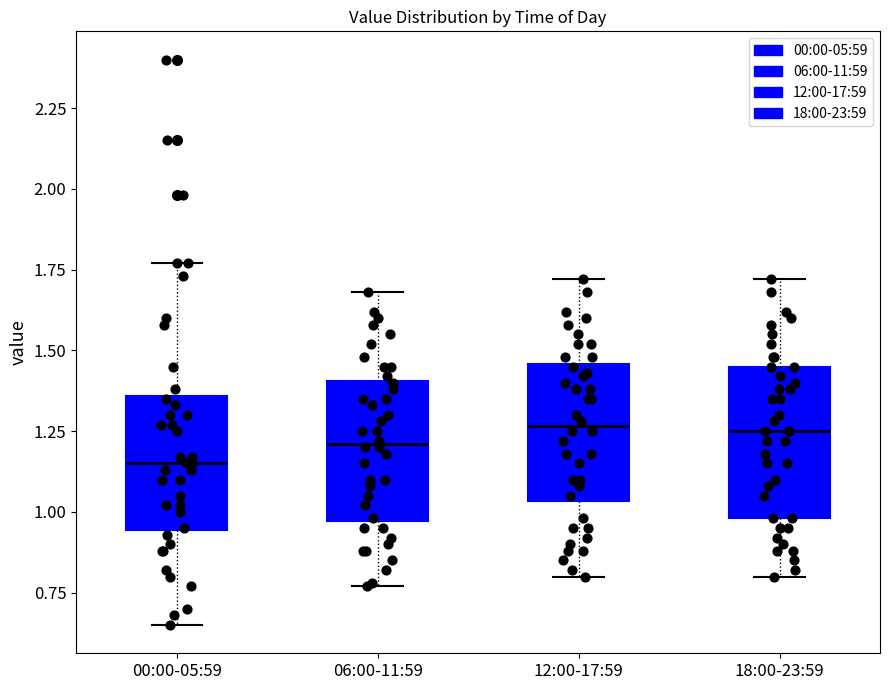

Where does the upper whisker of the box for 06:00-11:59 end on the y-axis? The values are not printed on the chart, so give them approximately, as read against the axis.

1.70